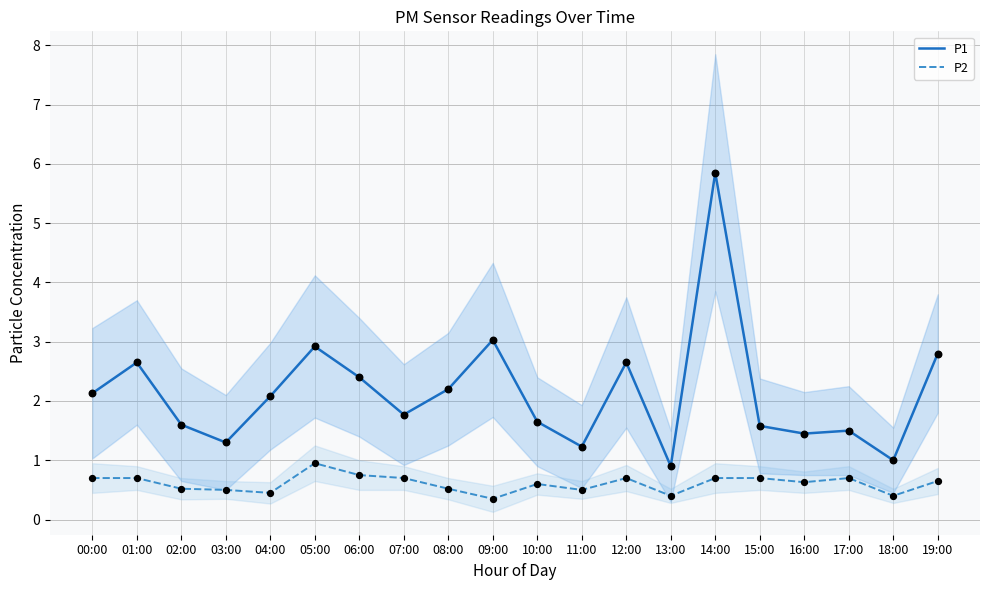

What is the total value across all series at 11:00?

1.7